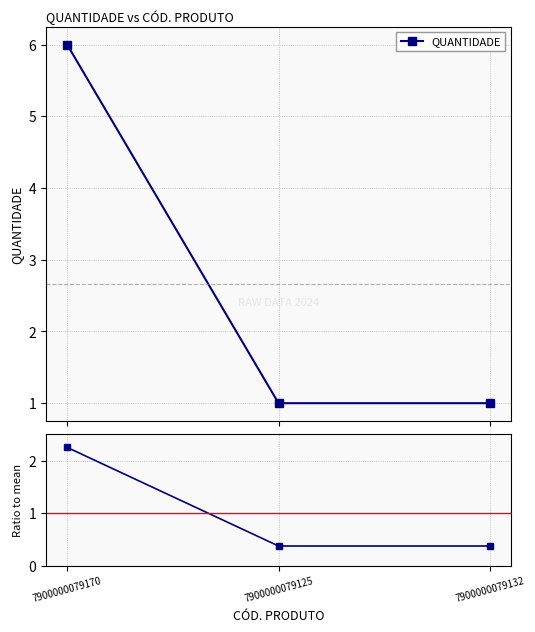

True or false: QUANTIDADE has a value of 1.0 at 7900000079132.

True